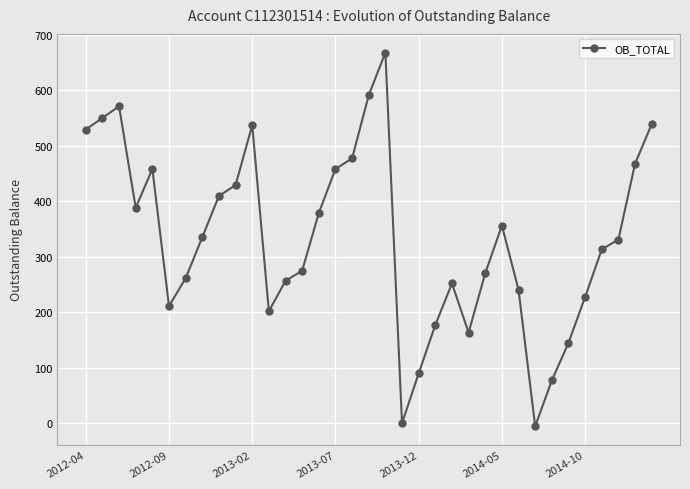

What is the value of the 8th point from the left?

335.0